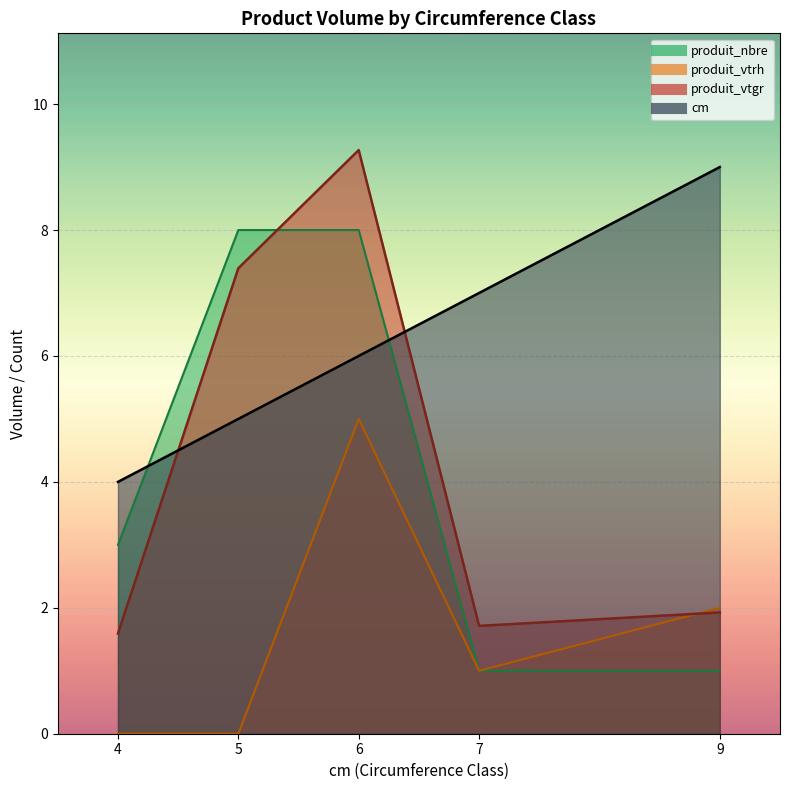

Which series changed the most between 6 and 9?

produit_vtgr